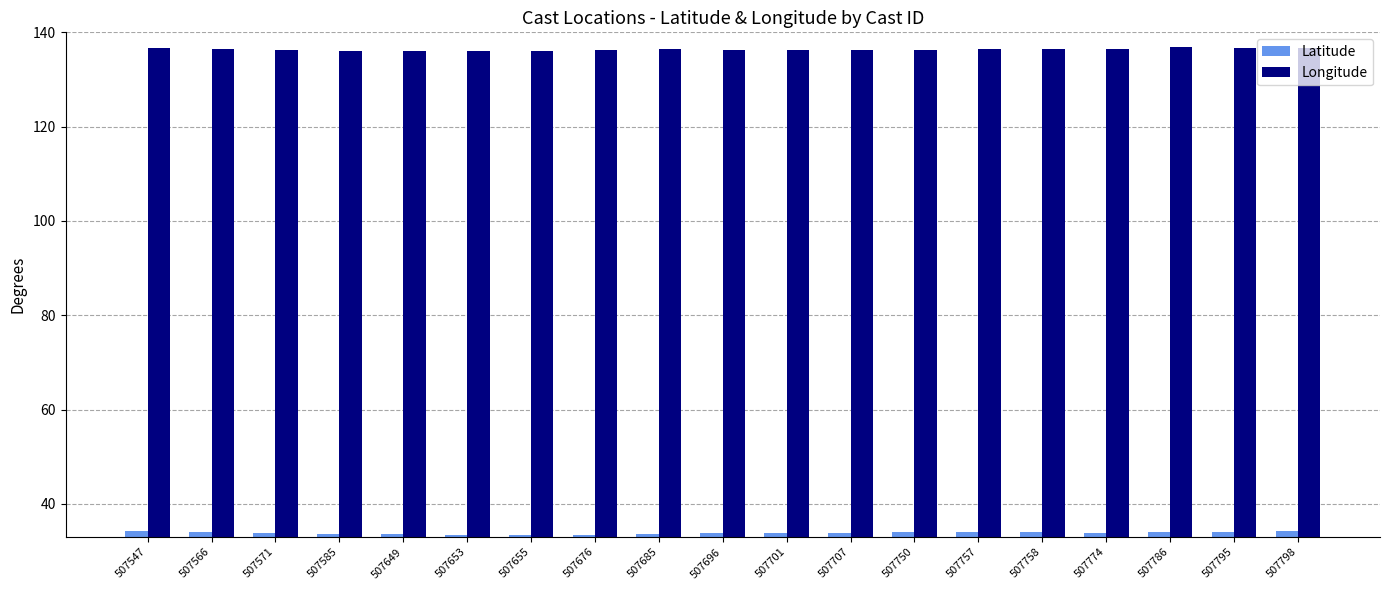

Is the value of Longitude at 507750 greater than the value of Latitude at 507655?

Yes